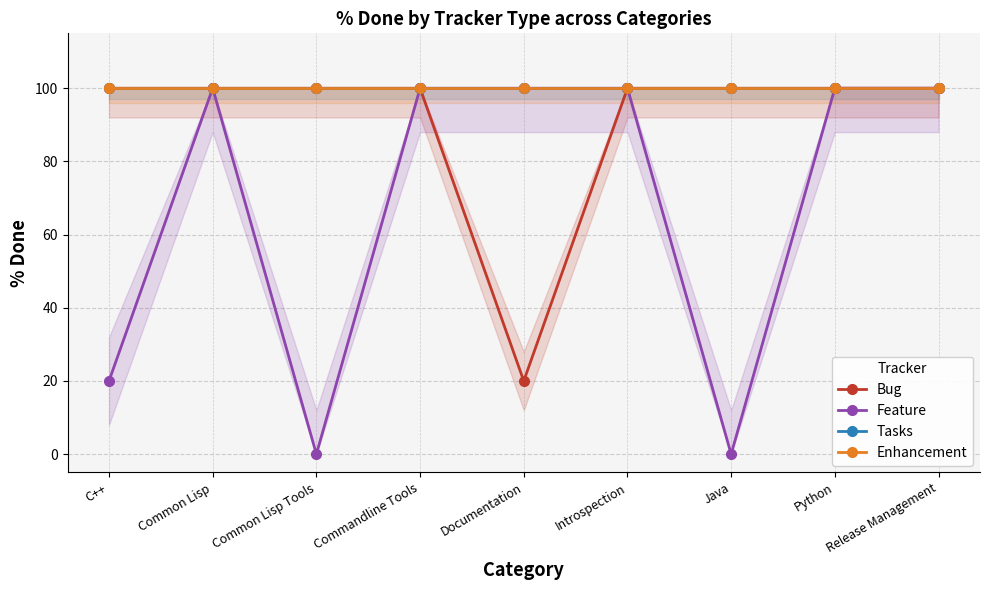

Which category has the highest value across all series?

C++